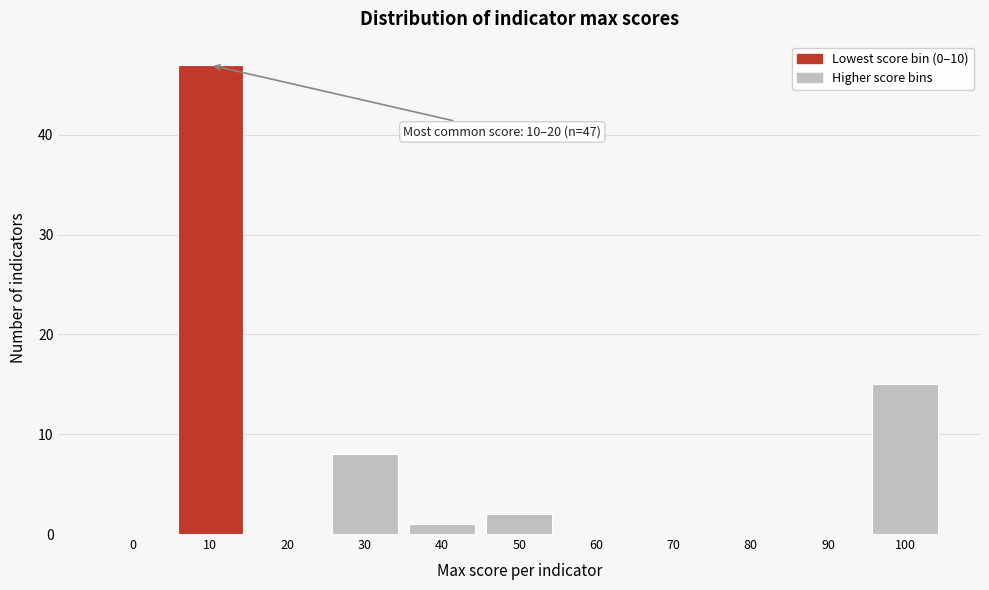

Reading left to right, list all the values displayed in this chart.

0=0	10=47	20=0	30=8	40=1	50=2	60=0	70=0	80=0	90=0	100=15